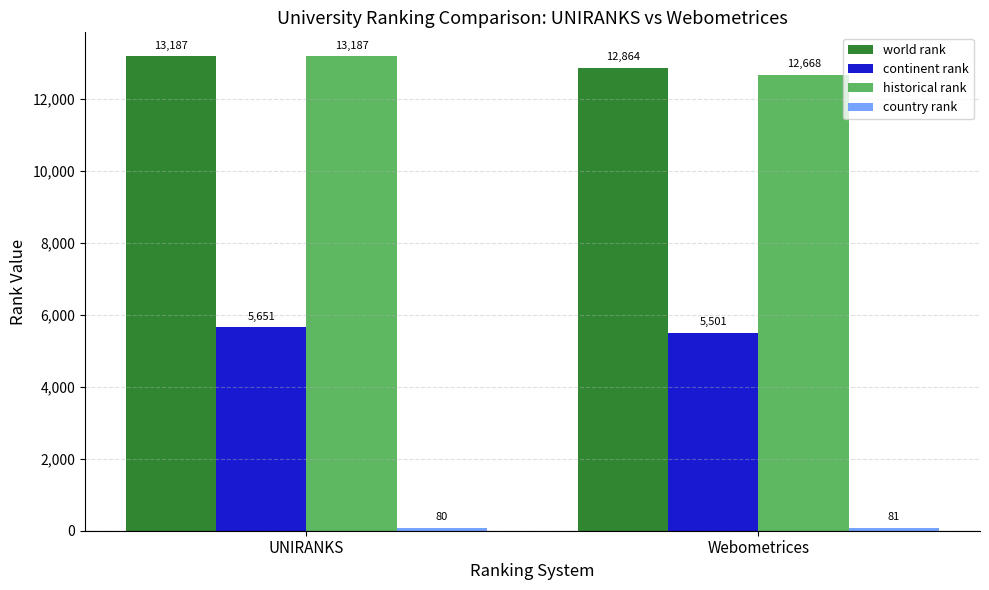

At which category does the chart reach its peak across all series?

UNIRANKS